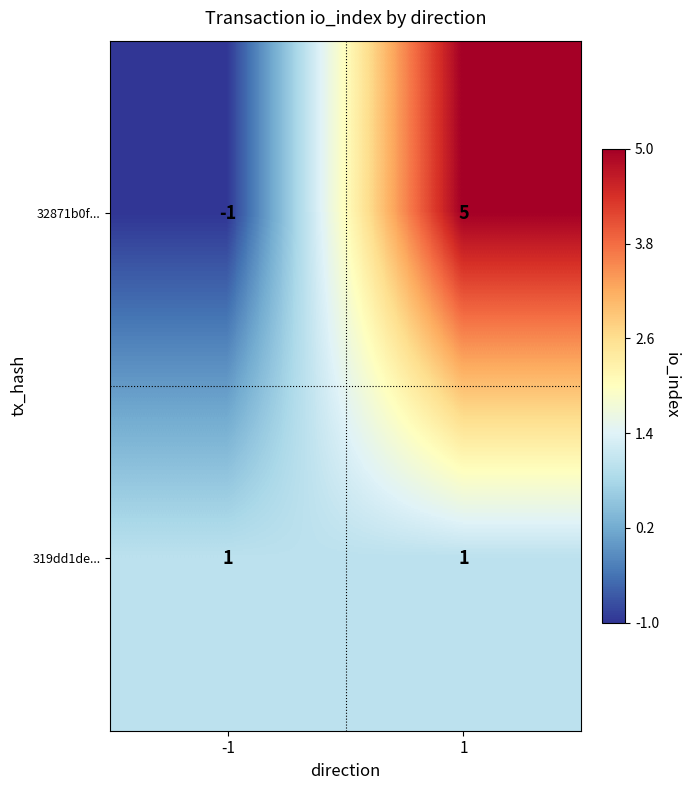

Reading left to right, what are all the values shown in this chart?

32871b0f...: -1	5
319dd1de...: 1	1